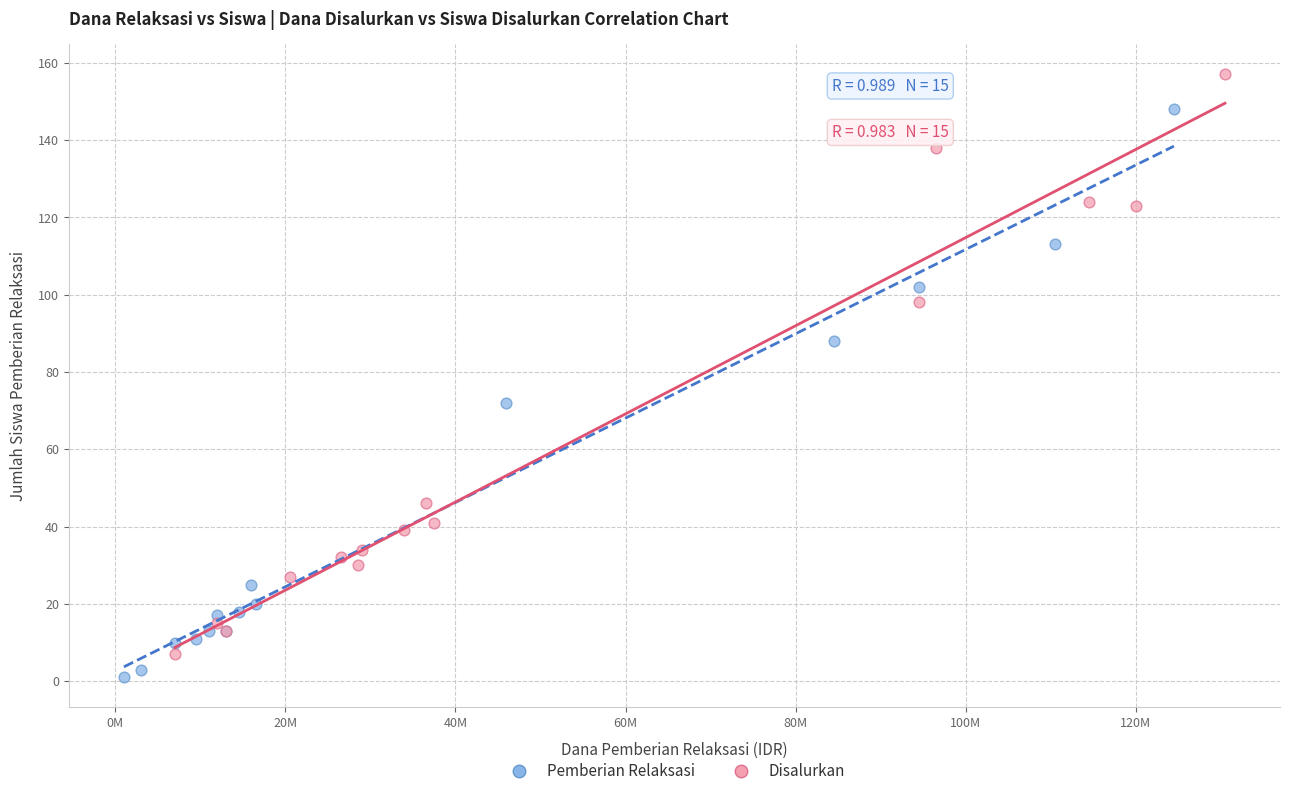

Which series reaches the maximum Y coordinate?

Disalurkan